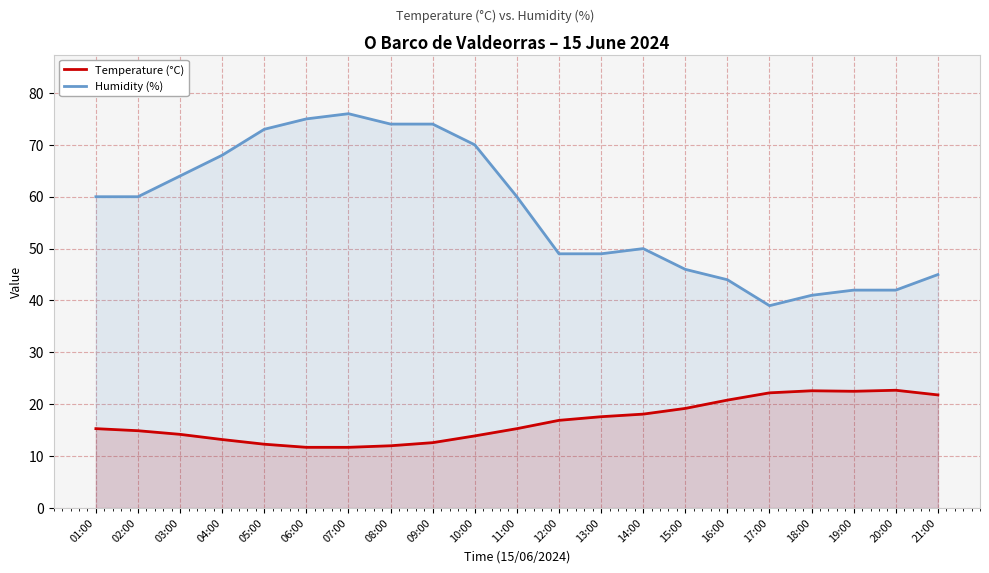

The Temperature (°C) series shows 20.2 at 04:00. True or false?

False